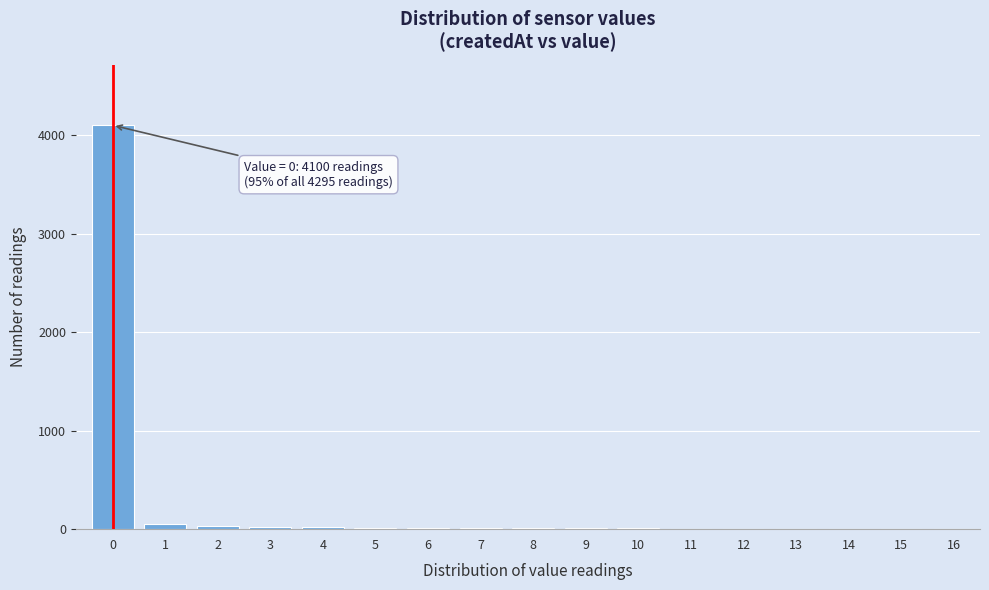

What is the greatest value displayed?

4100